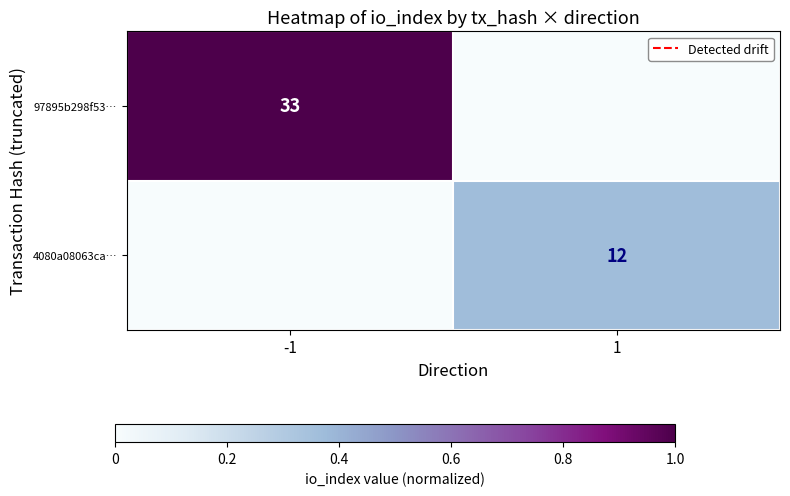

At how many categories does at least one series exceed 0?

2